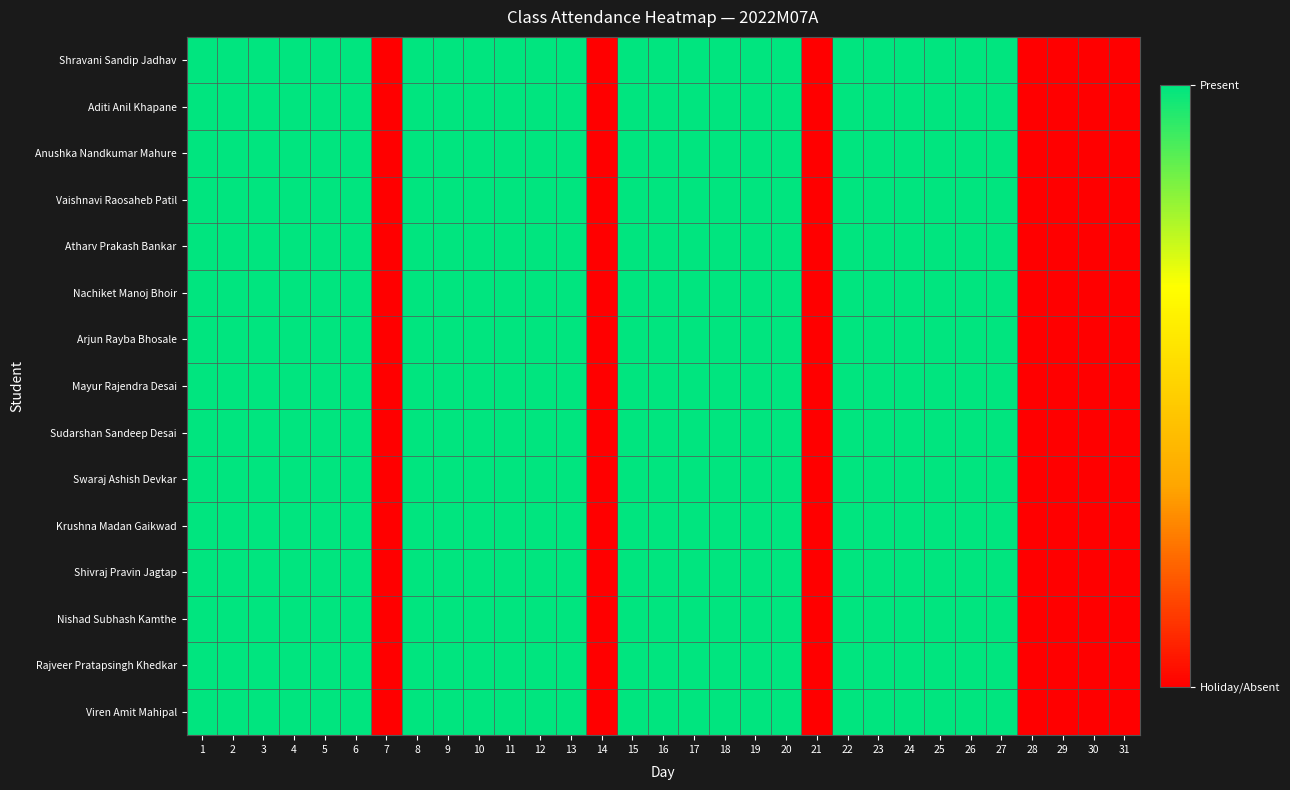

Count the number of categories in the chart.

31